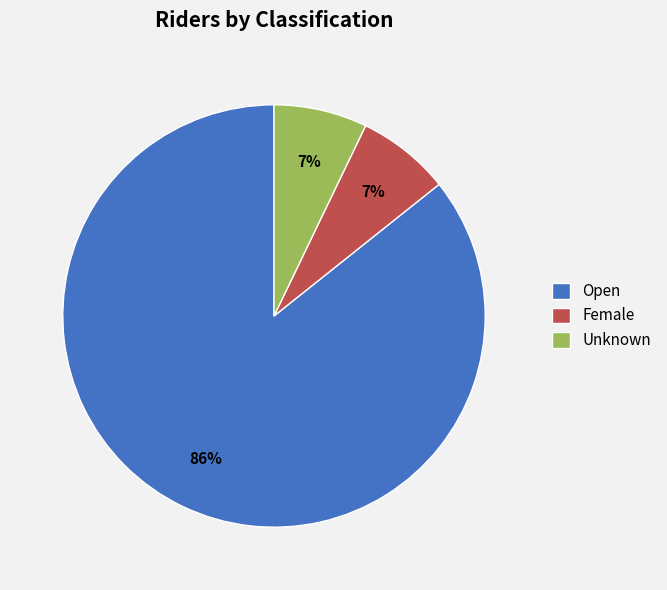

Is Female the majority of the pie?

No